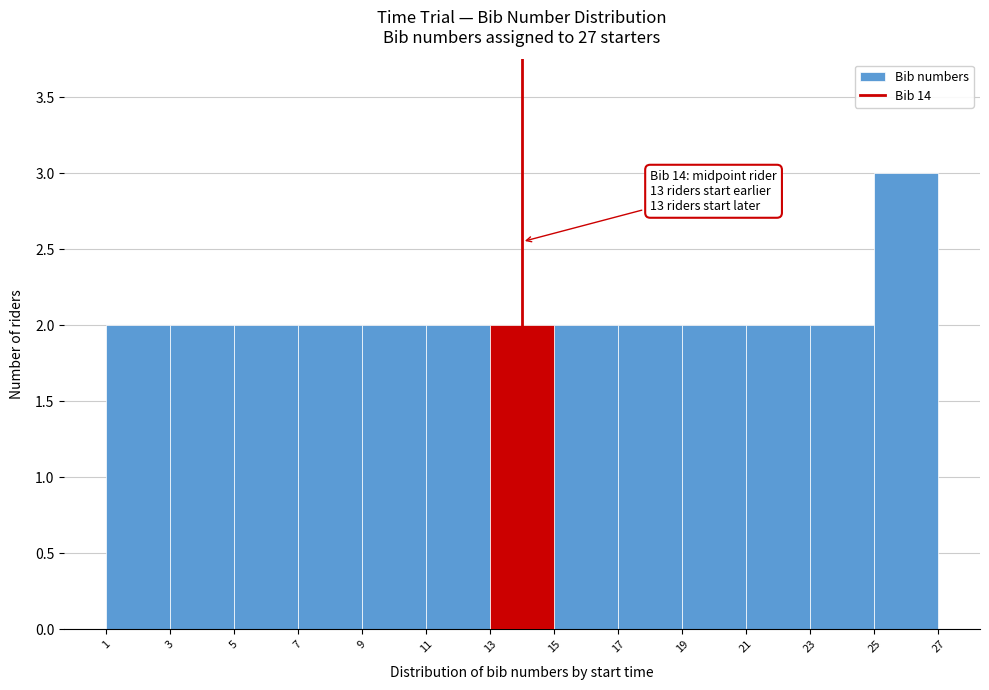

Over which range of the x-axis is the bar tallest?

25 to 27